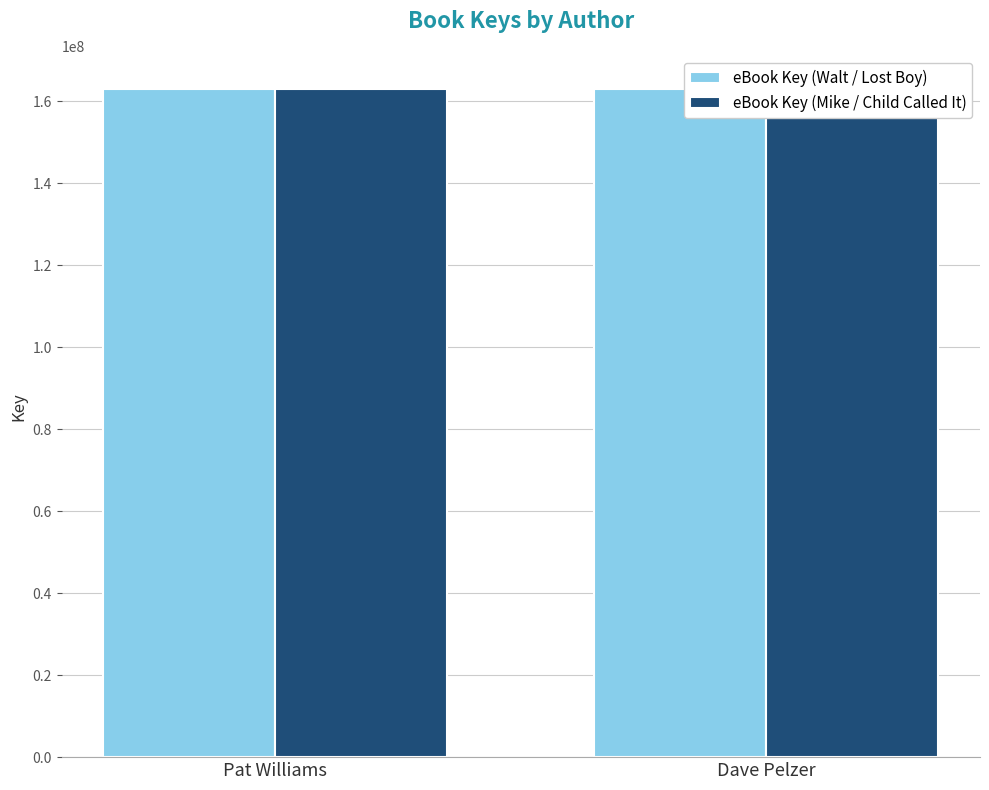

Rank the series at Dave Pelzer from lowest to highest value.

eBook Key (Walt / Lost Boy), eBook Key (Mike / Child Called It)